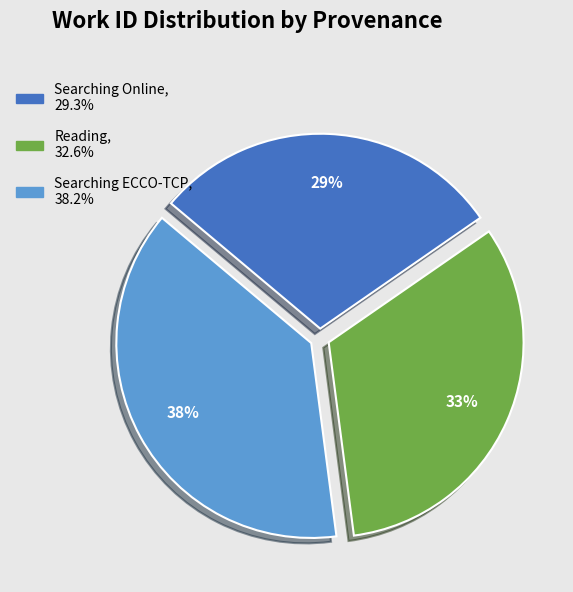

Is there any slice that represents more than half of the pie?

No